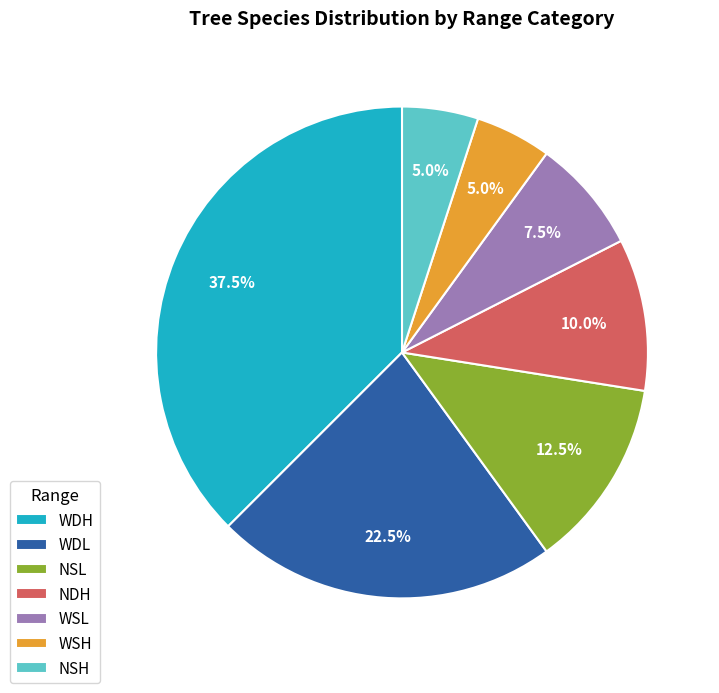

Which has a higher value, NDH or WDH?

WDH